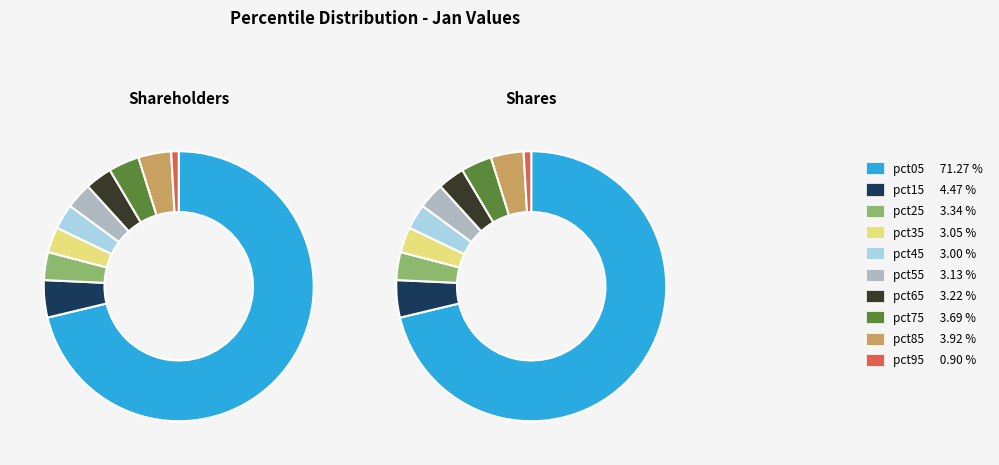

To the nearest percent, what percentage of the pie is pct75?

4%